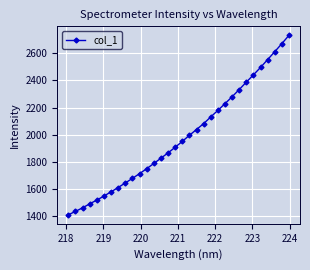

What is the difference between the second highest and minimum values?

1263.3